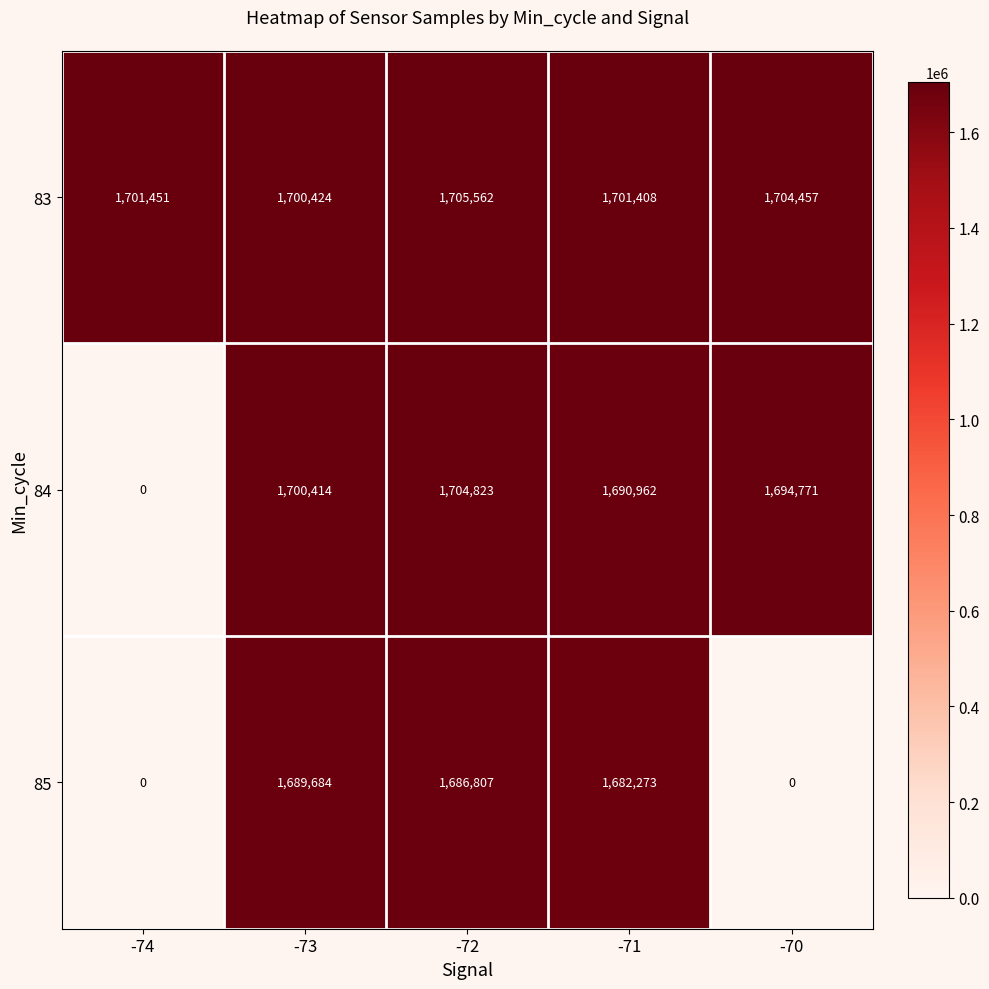

What is the sum of the 85 values at -73 and -70?

1689684